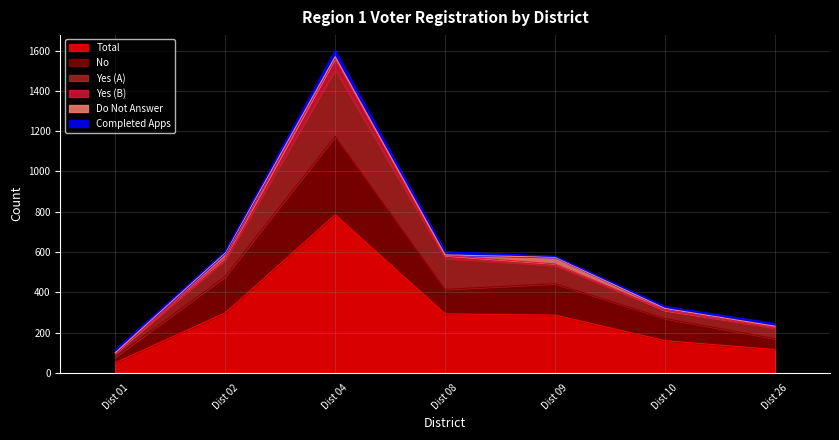

How many intersections are there between No and Yes (A)?

2